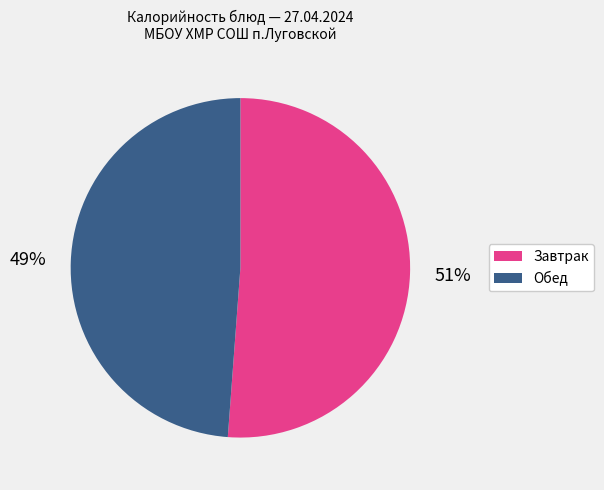

Does any single category account for the majority?

Yes